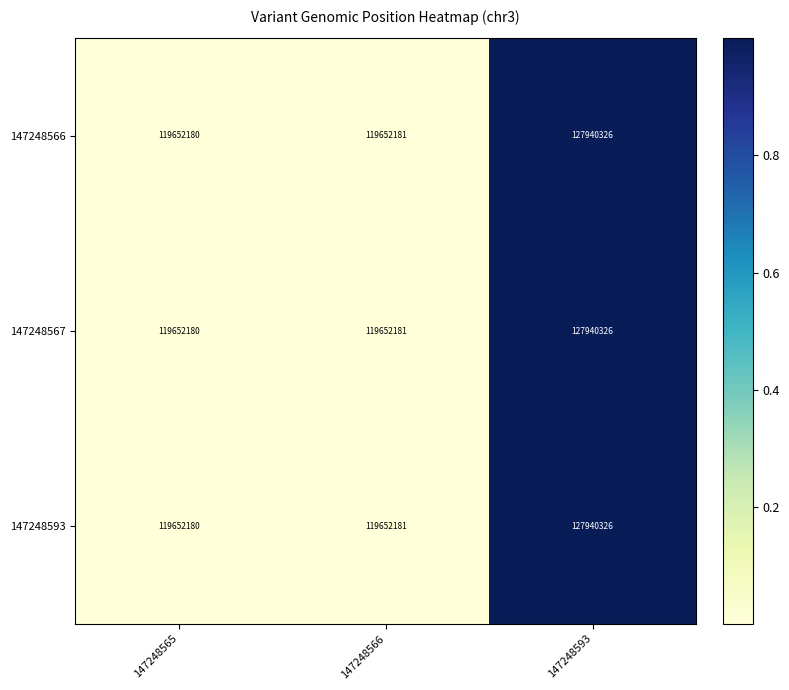

Rank the categories by 147248566 value from highest to lowest.

147248593, 147248566, 147248565